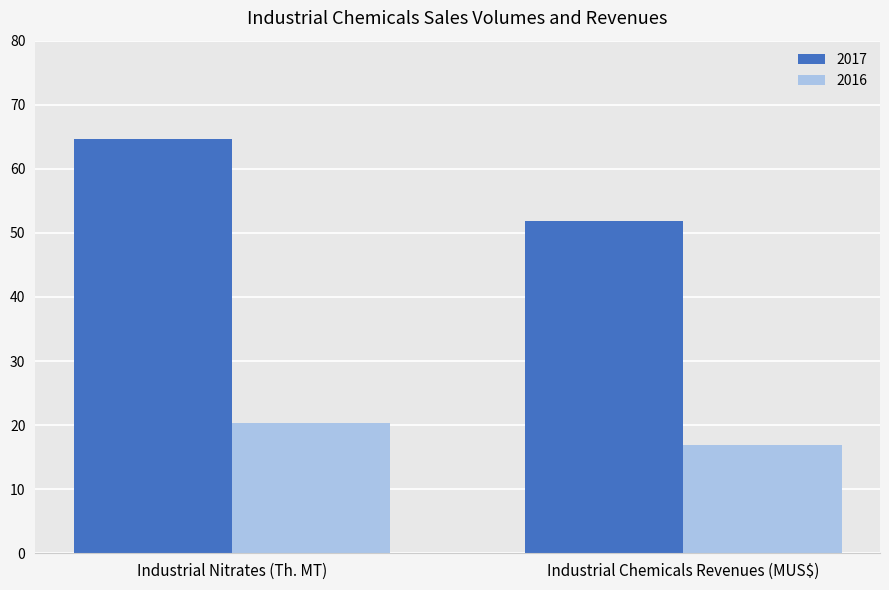

True or false: 2016 has a value of 20.4 at Industrial Nitrates (Th. MT).

True